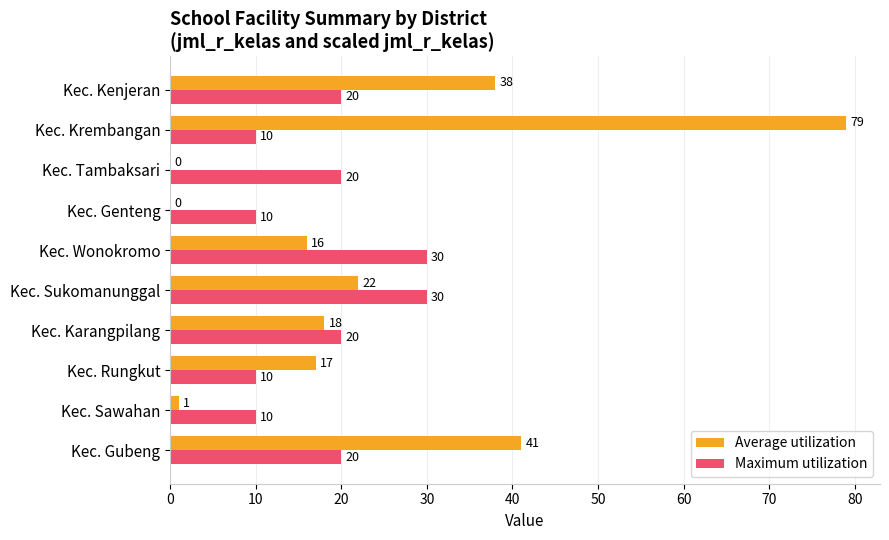

Is it true that Maximum utilization equals 7 at Kec. Rungkut?

False